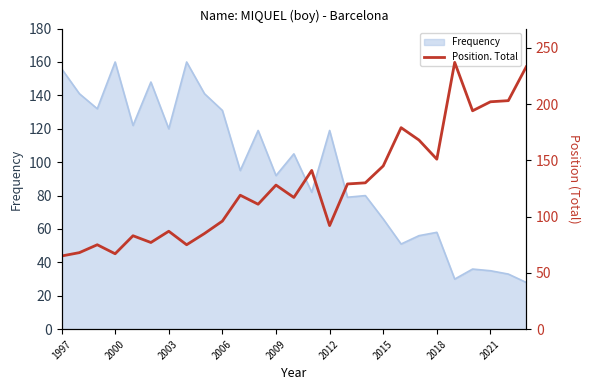

How many lines are shown in the chart?

1